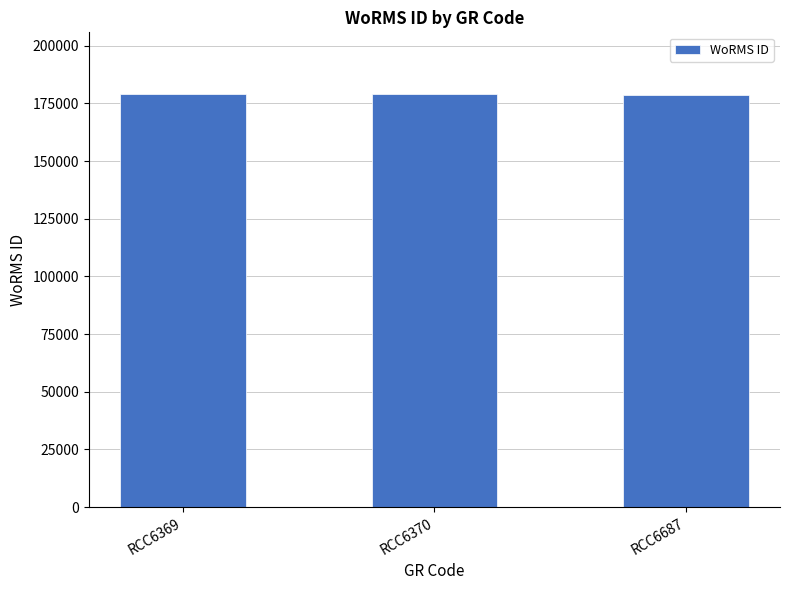

What is the difference between the maximum and minimum values?

382